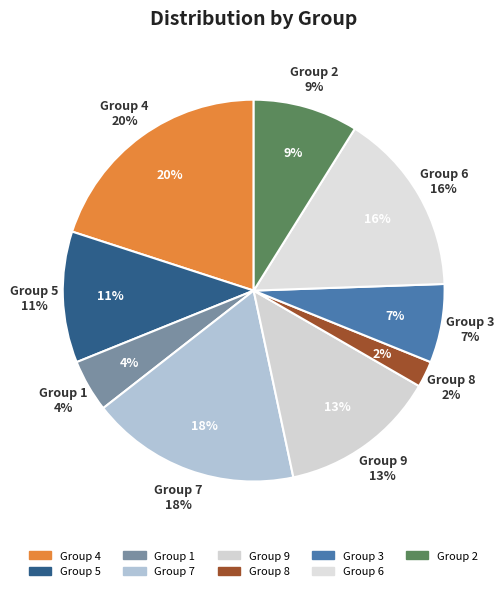

True or false: 7 accounts for 18% of the total.

True